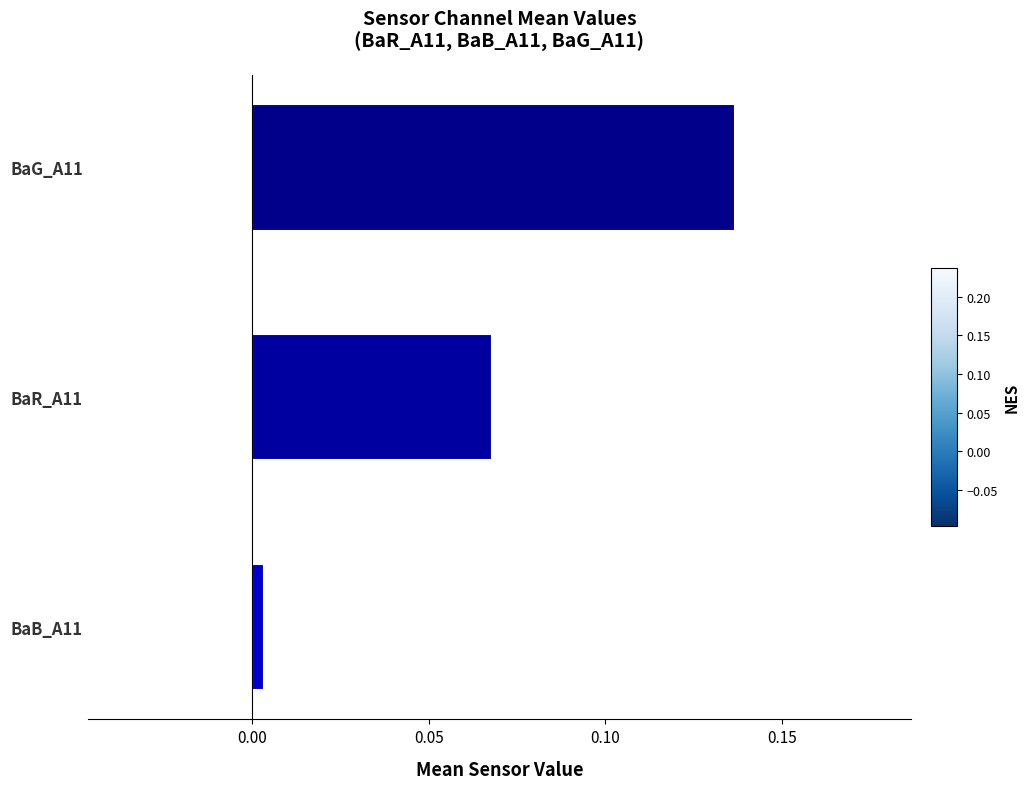

What is the change in value from BaR_A11 to BaG_A11?

+0.1